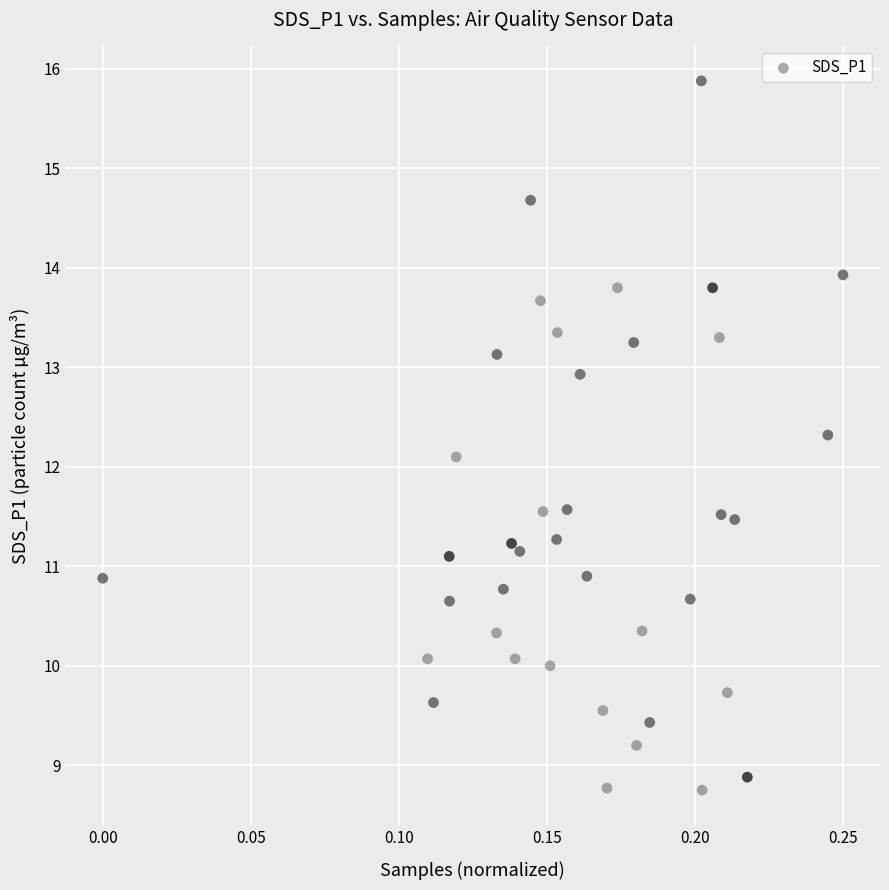

What Y value in the scatter plot is closest to 12?

12.1